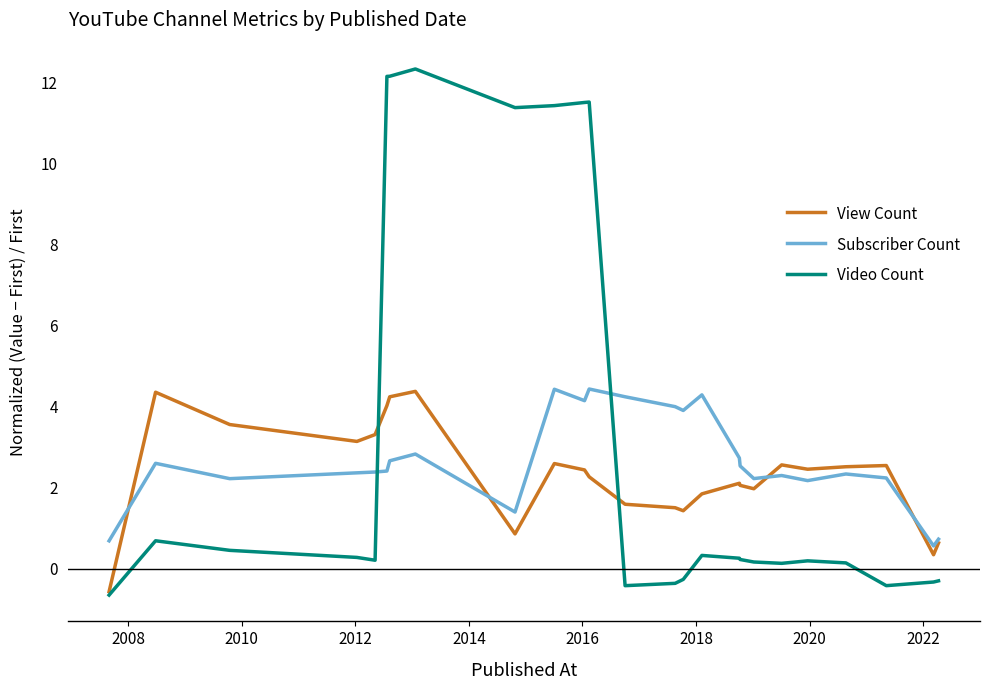

What is the sum of all View Count values?

58.2